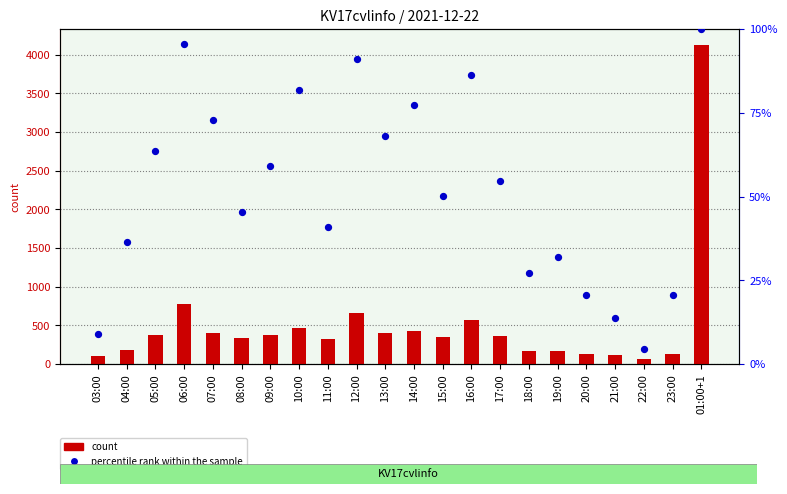

Which series reaches the minimum Y coordinate?

percentile rank within the sample